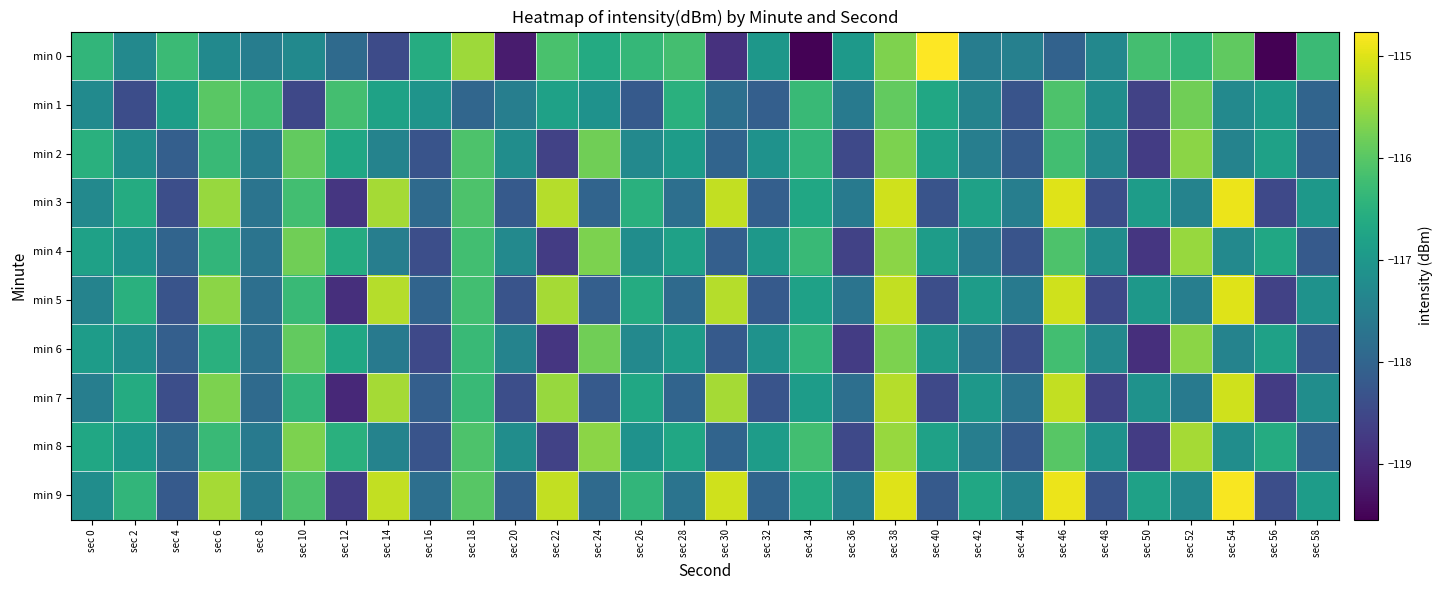

At sec 34, list the series in order from smallest to largest.

min 0, min 7, min 5, min 3, min 9, min 2, min 6, min 1, min 4, min 8